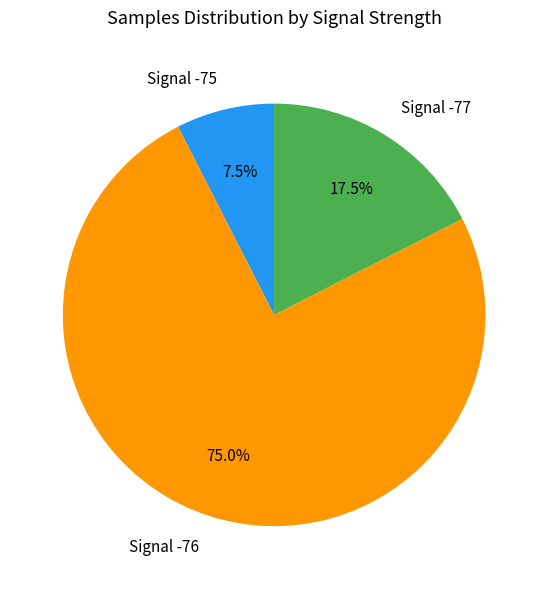

Which slice is the largest?

Signal -76